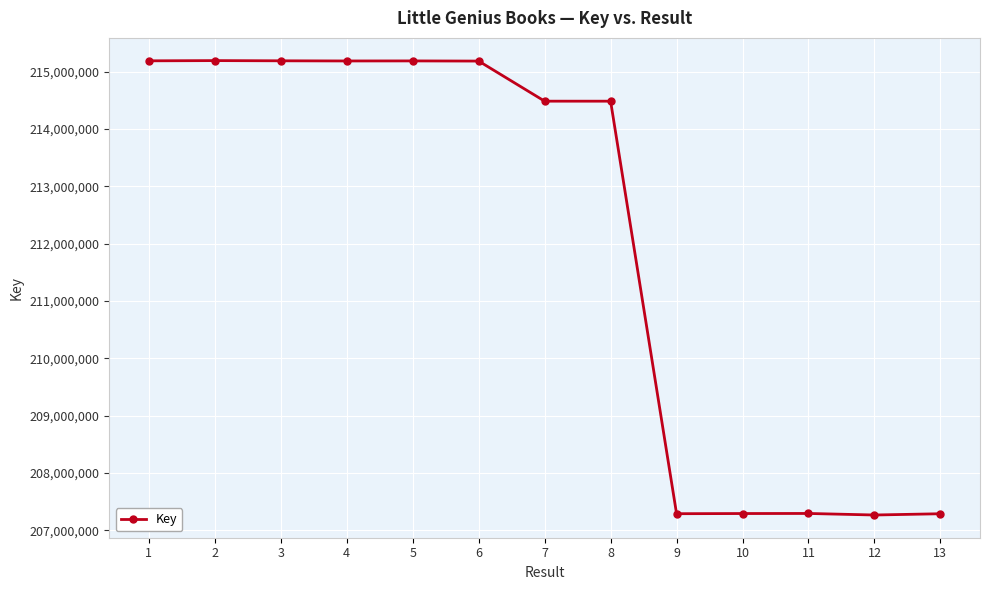

The value at 9 is 142556223. True or false?

False